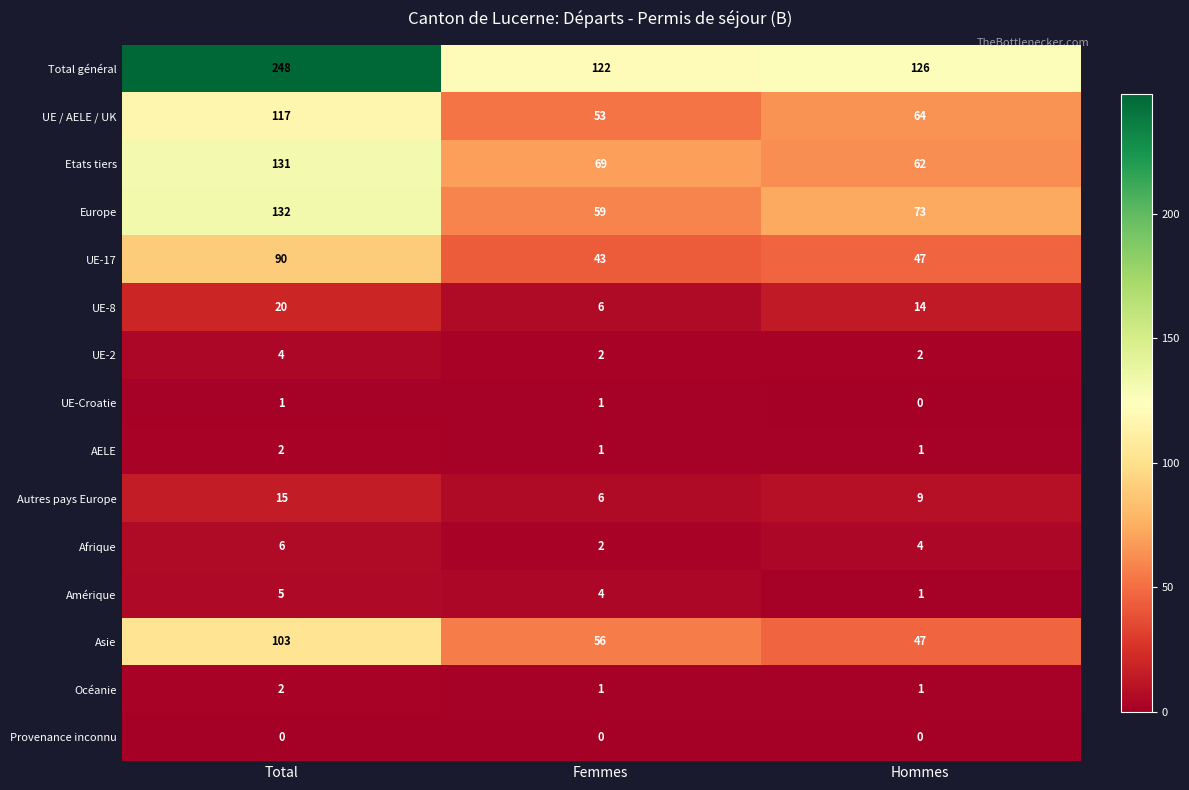

Which series has the largest range (max minus min)?

Total général